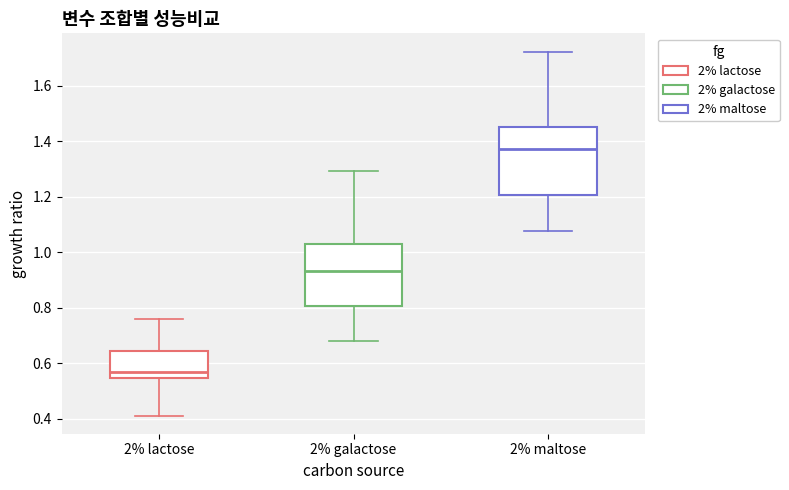

Which box's median line is the highest?

2% maltose